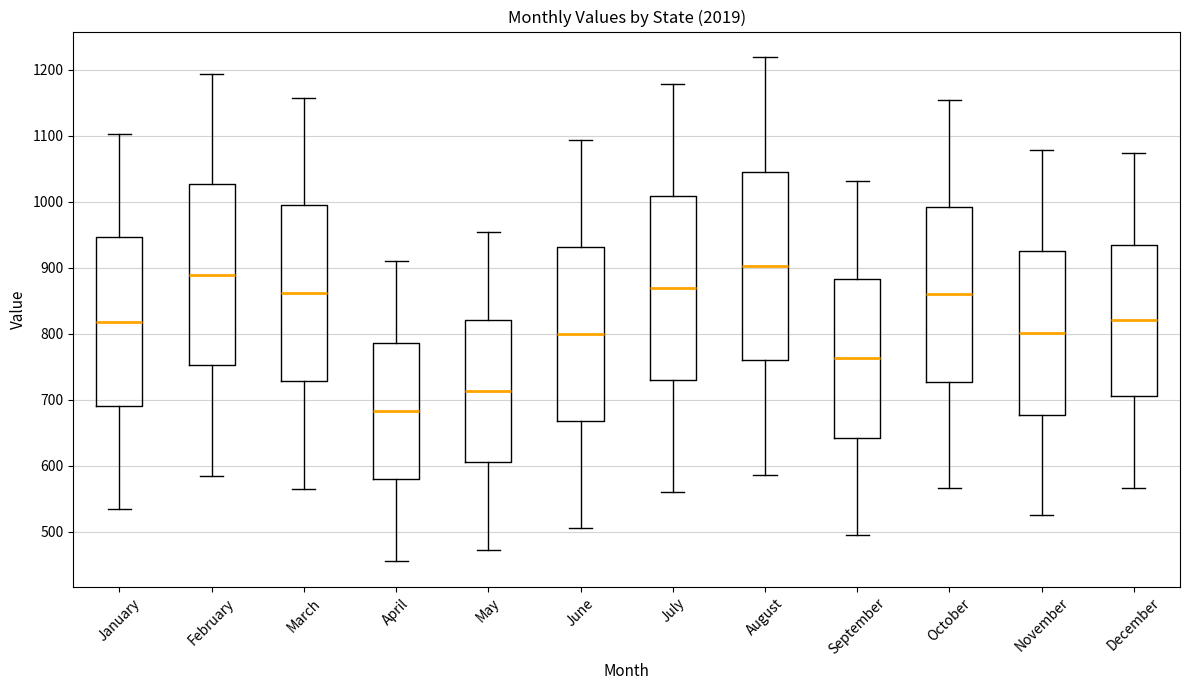

Where is the upper edge of the box for June on the y-axis? The values are not printed on the chart, so give them approximately, as read against the axis.

930